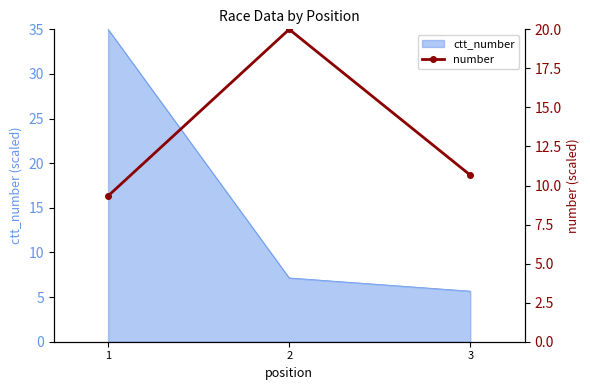

Reading left to right, extract all data points from this chart.

1=9.3	2=20.0	3=10.7